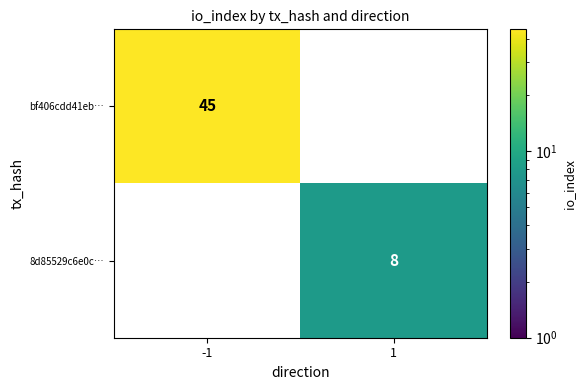

True or false: 8d85529c6e0c… has a value of 8 at 1.

True